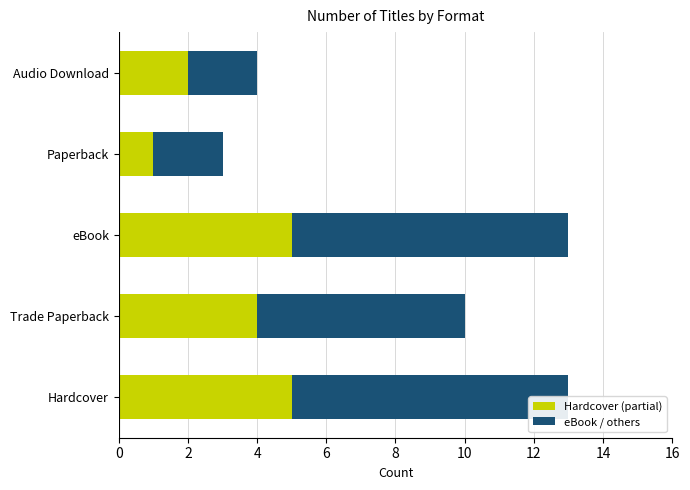

List the series in order of their peak value, lowest first.

Hardcover (partial), eBook / others